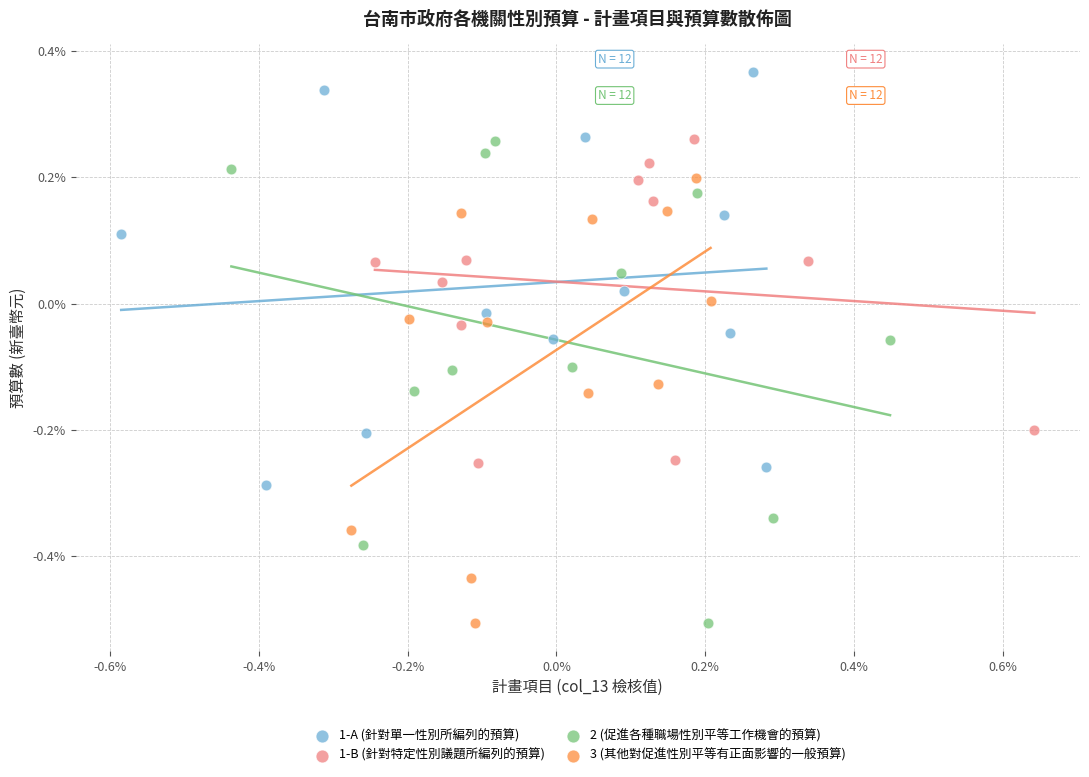

Which series reaches the maximum Y coordinate?

1-A (針對單一性別所編列的預算)